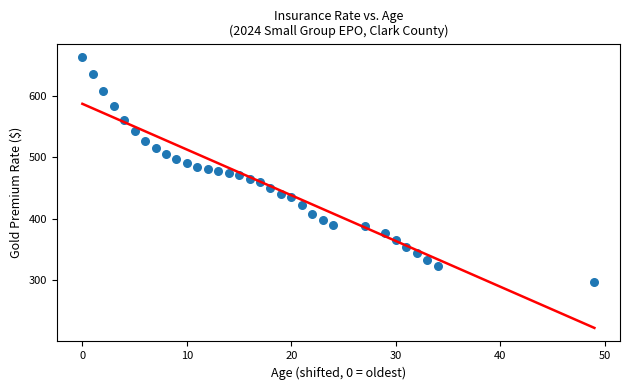

What is the range of Y values (max minus min)?

365.4